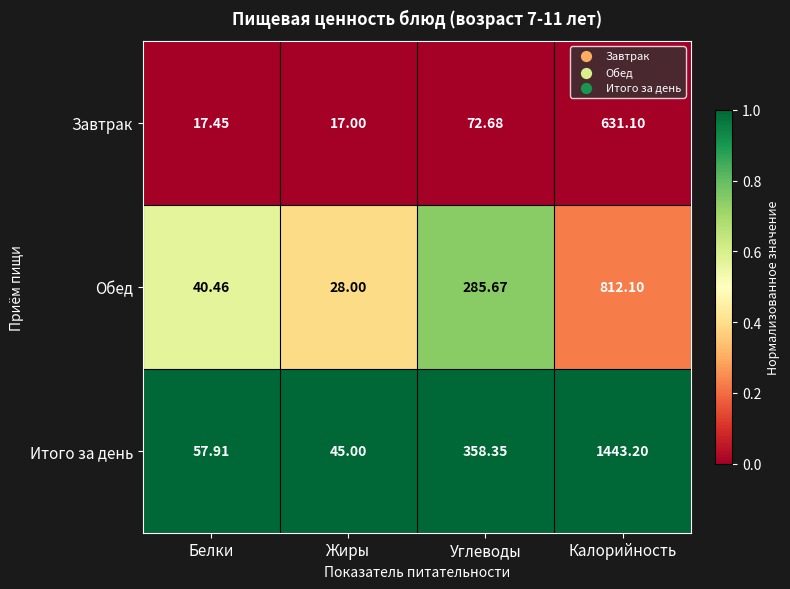

Which category has the lowest value in the Итого за день series?

Жиры